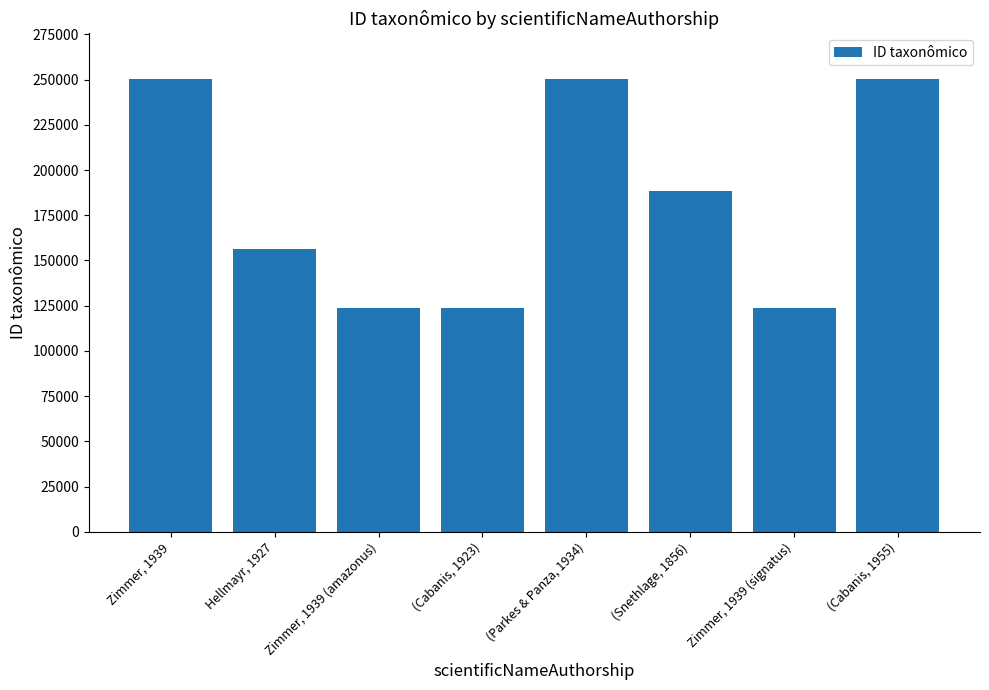

How many categories are shown in the chart?

8